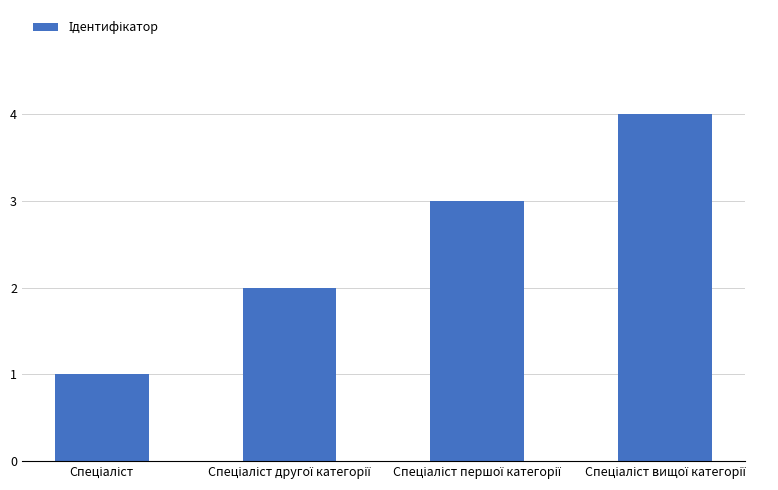

What is the maximum value shown in the chart?

4